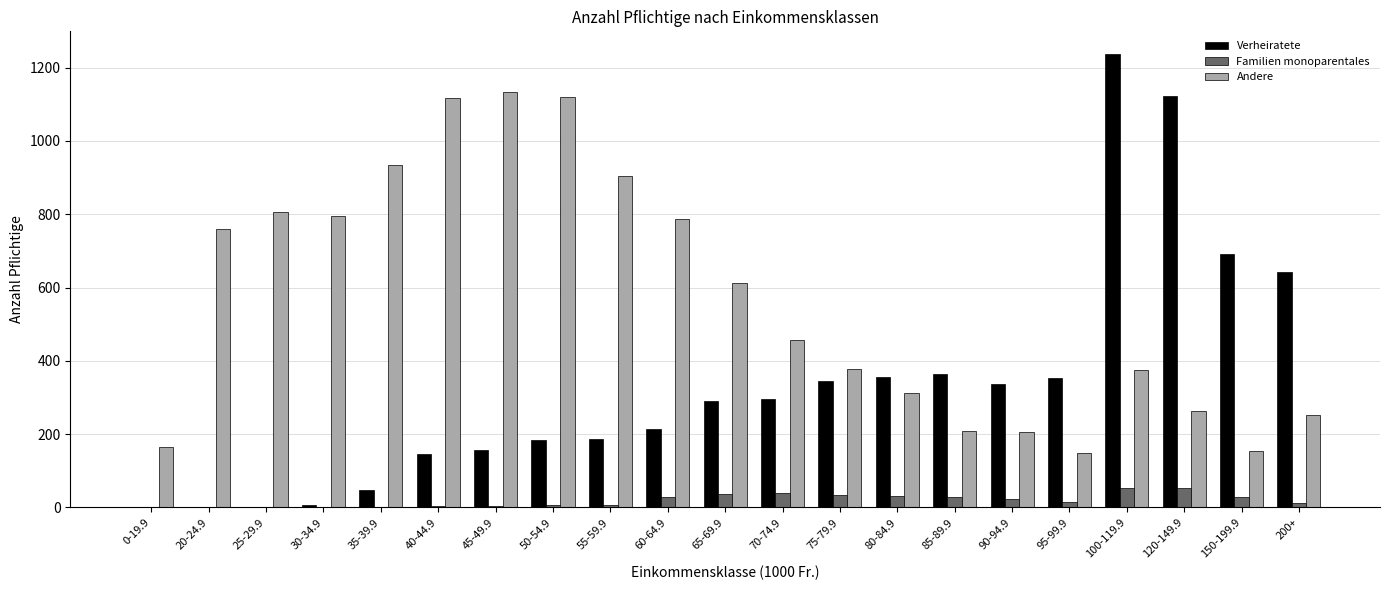

How many categories are shown in the chart?

21